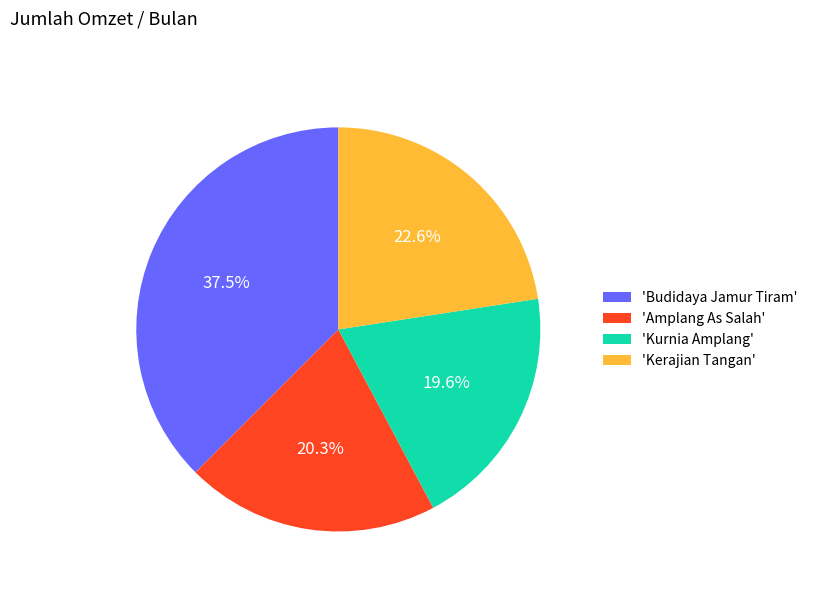

What is the total percentage of 'Amplang As Salah' and 'Budidaya Jamur Tiram'?

57.8%